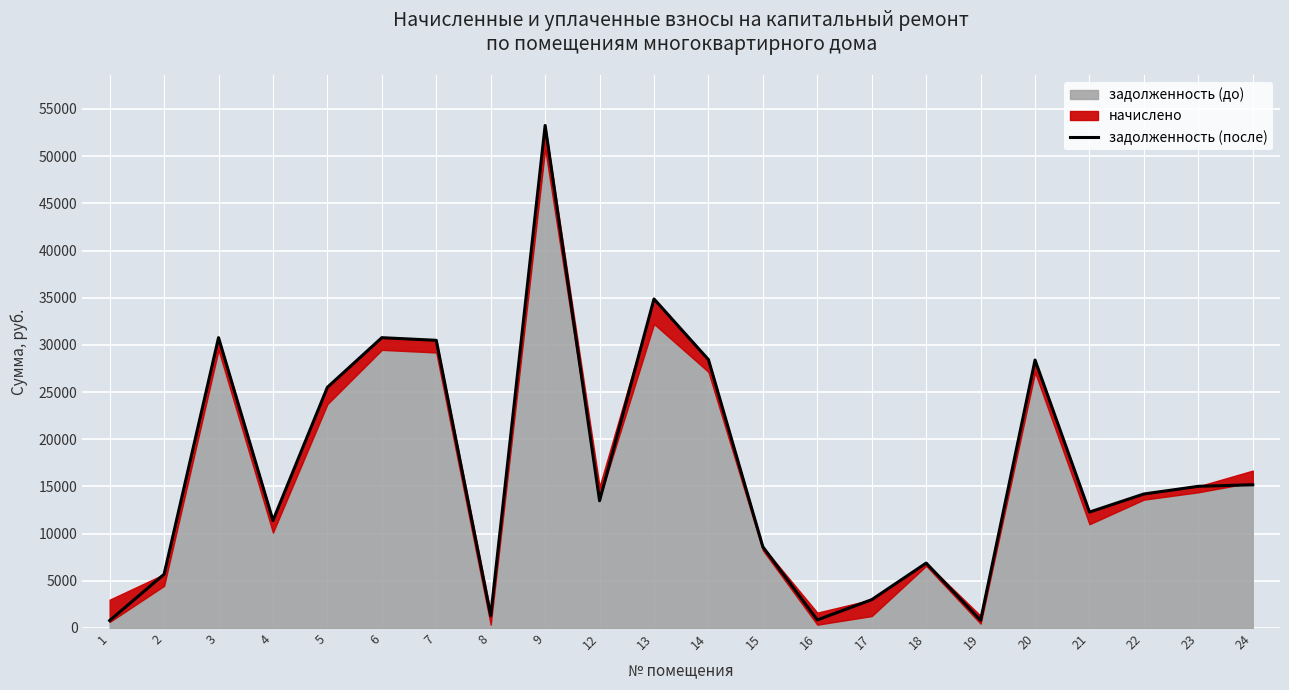

At which label does the data first exceed 14197?

3